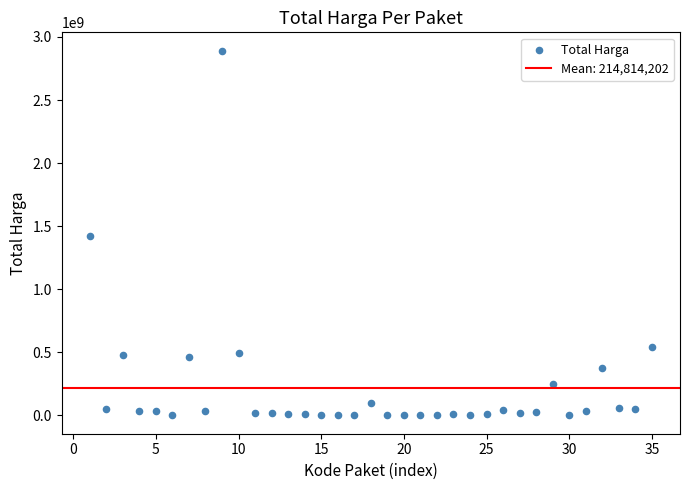

What is the range of X values (max minus min)?

34